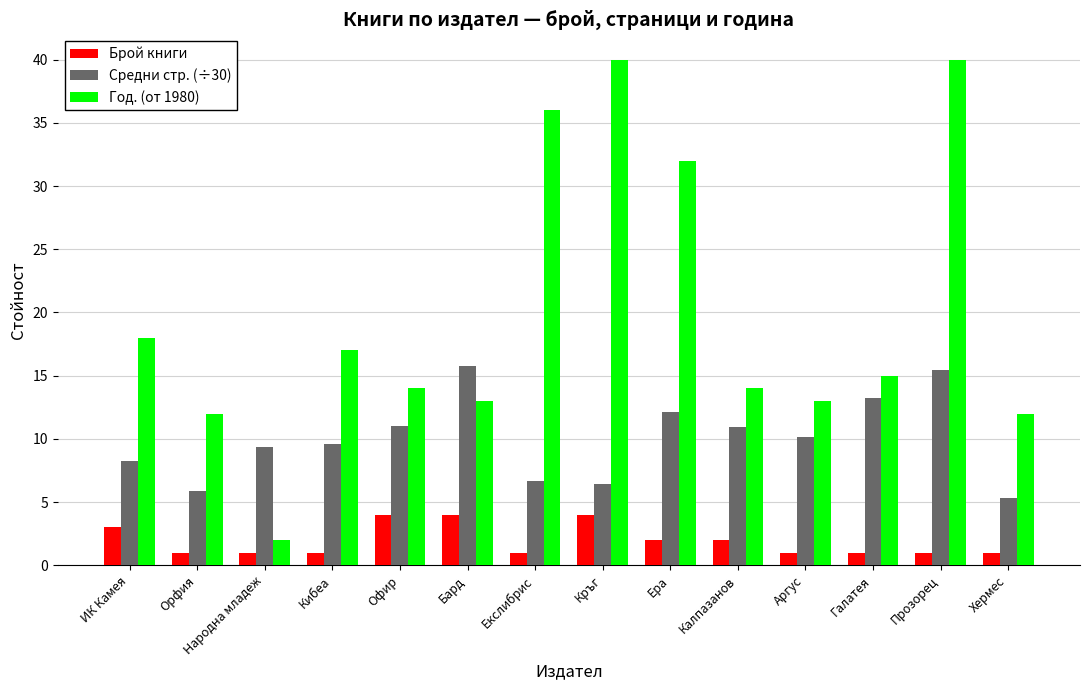

The Средни стр. (÷30) series shows 3.5 at Екслибрис. True or false?

False